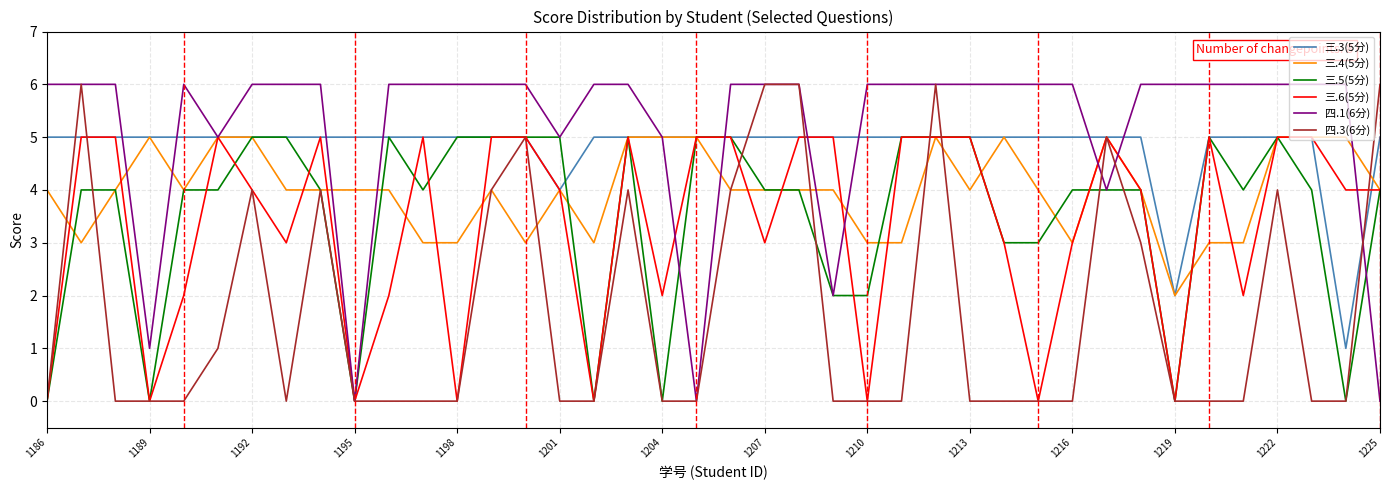

Which series has the largest total across all categories?

四.1(6分)